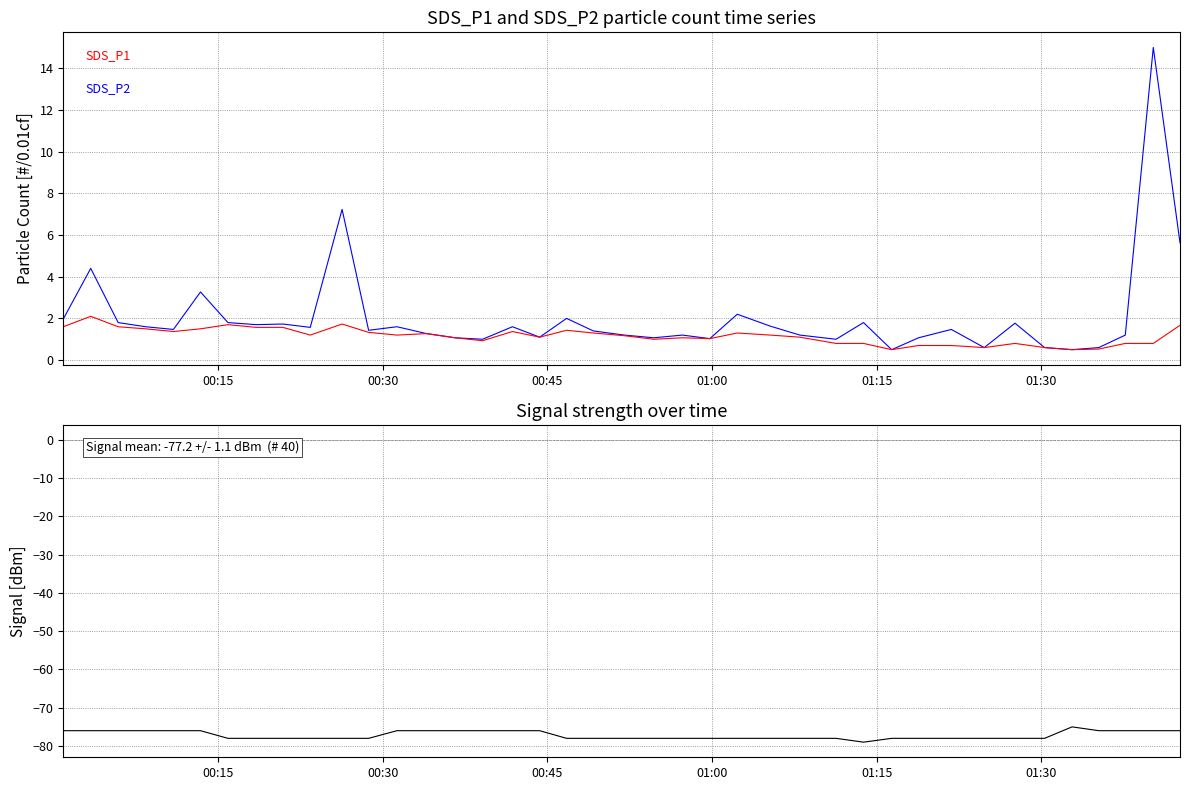

True or false: SDS_P1 and Signal cross at least once.

False